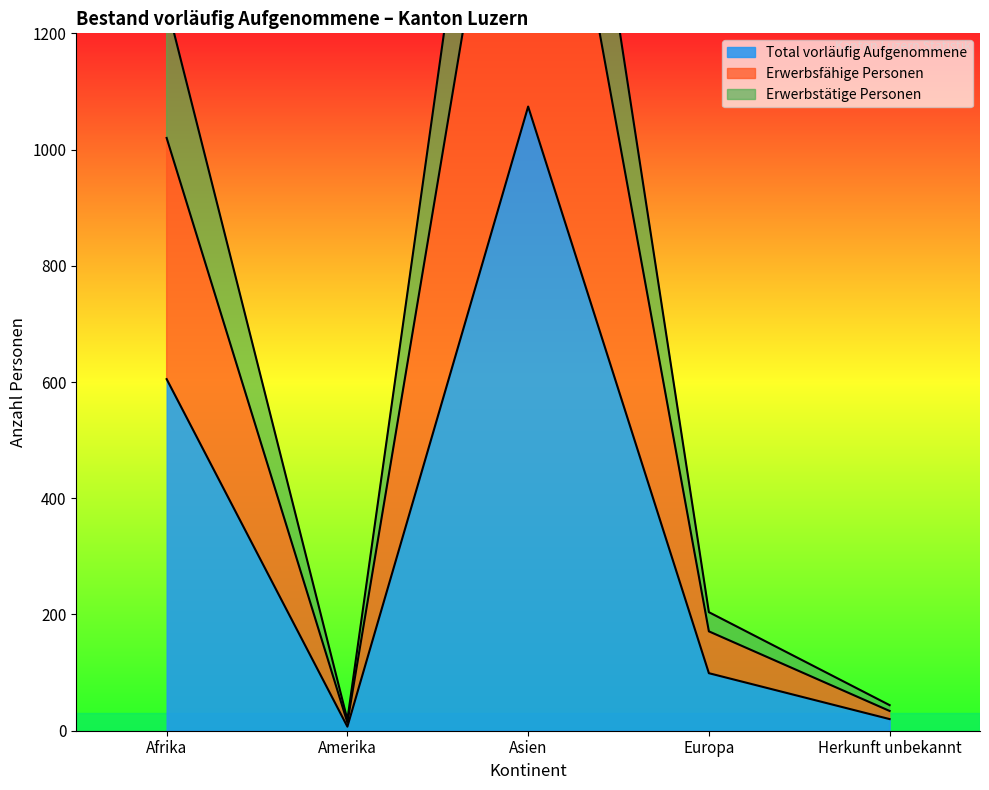

The Erwerbstätige Personen series shows 19 at Amerika. True or false?

True